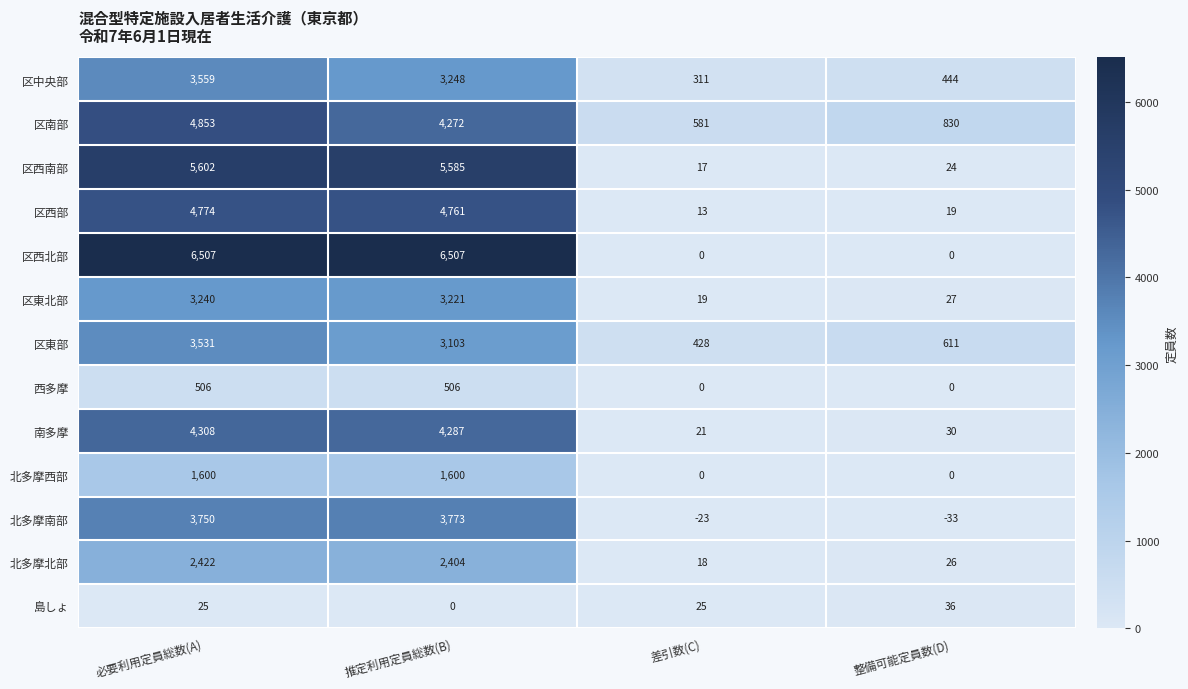

What is the spread (max minus min) of values at 整備可能定員数(D)?

863